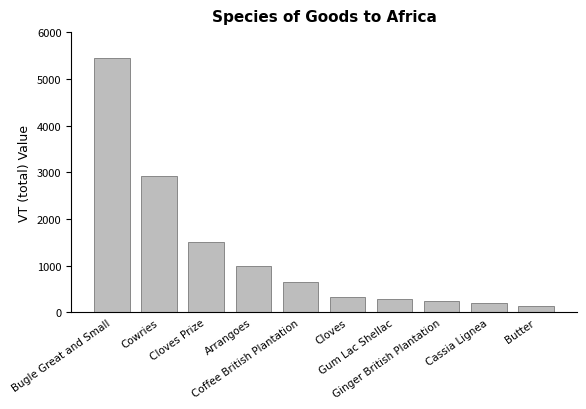

What is the difference between the maximum and minimum values?

5327